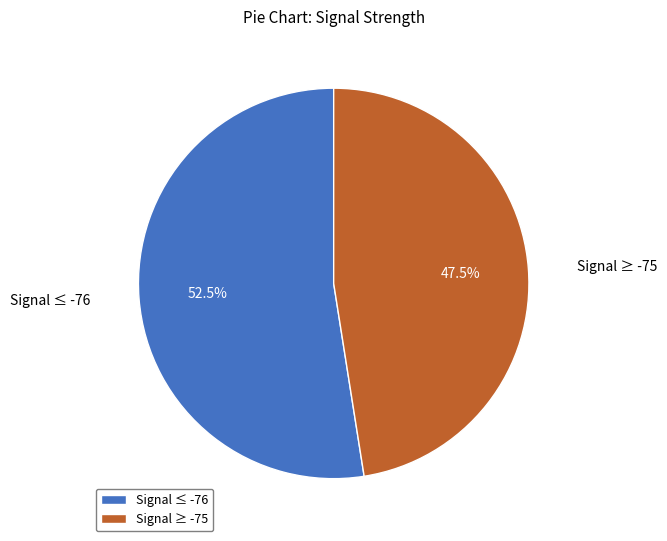

Which slice is the smallest?

Signal ≥ -75